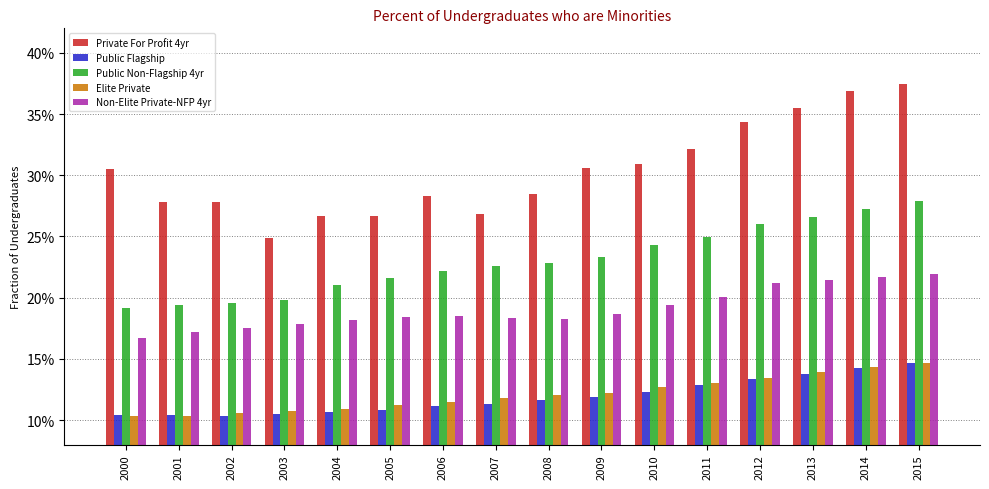

Where is Elite Private nearest to the value 0?

2001